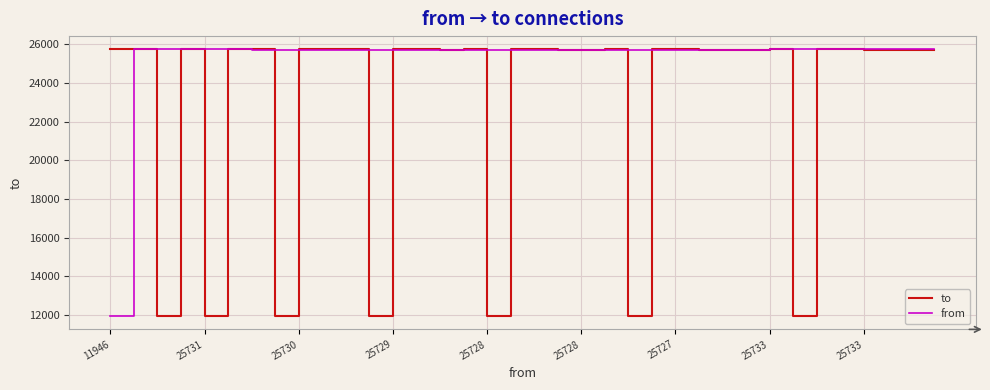

What is the smallest value displayed?

11946